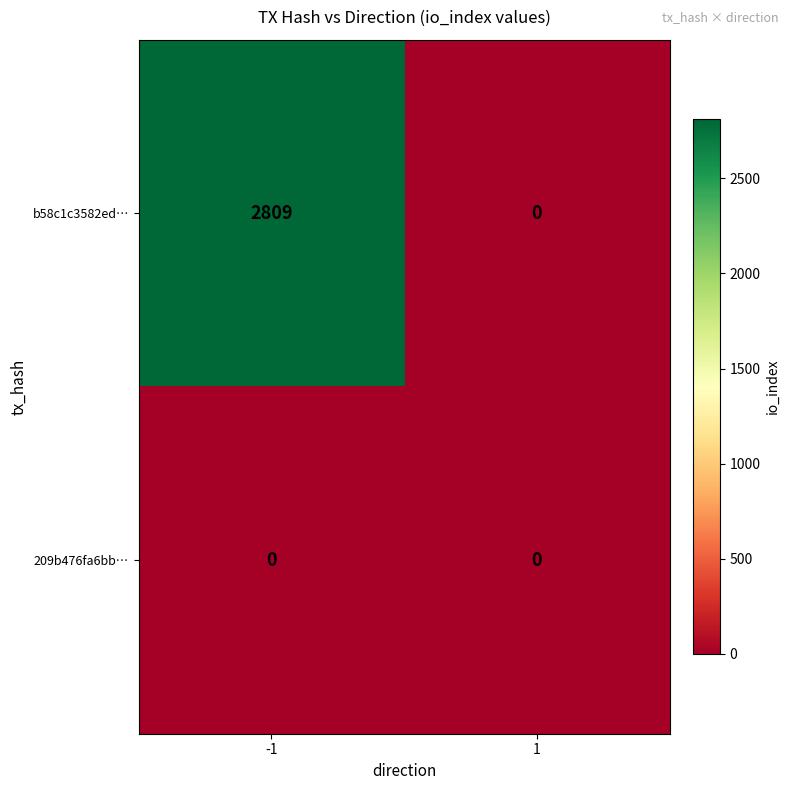

Reading right to left, list all the values displayed in this chart.

b58c1c3582ed…: 1=0	-1=2809
209b476fa6bb…: 1=0	-1=0